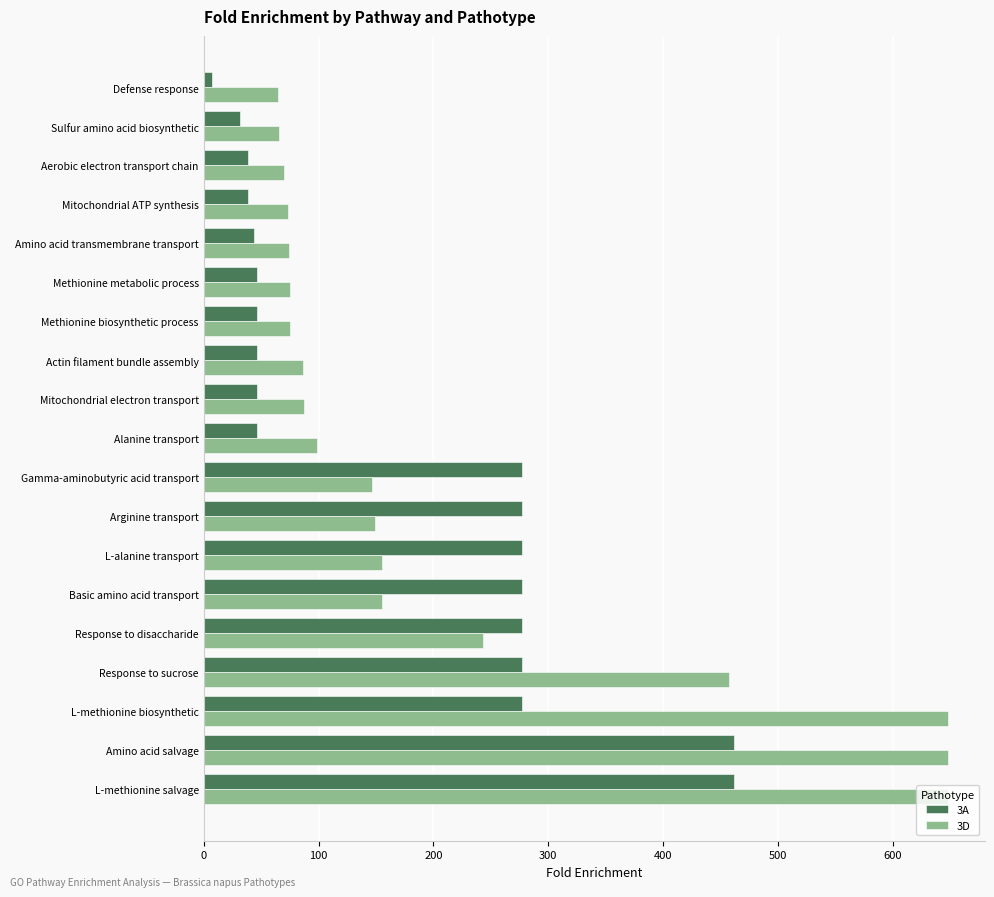

True or false: 3D has a value of 90.2 at Sulfur amino acid biosynthetic.

False